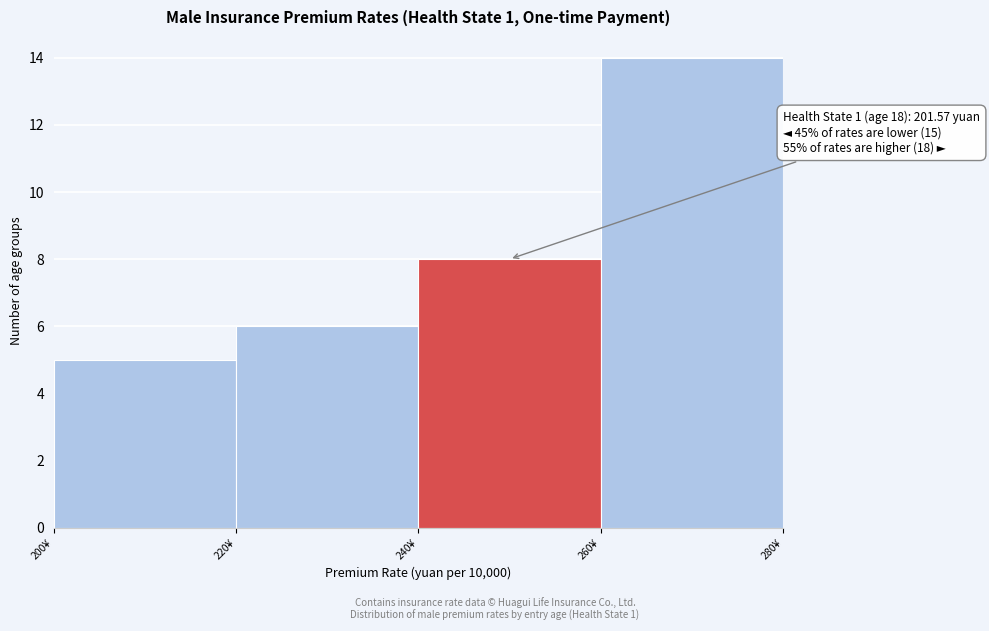

Over which range of the x-axis is the bar tallest?

260 to 280